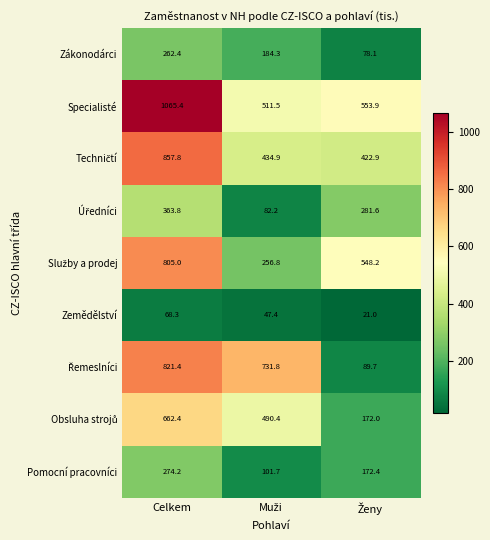

Is it true that Zákonodárci equals 262.4 at Celkem?

True